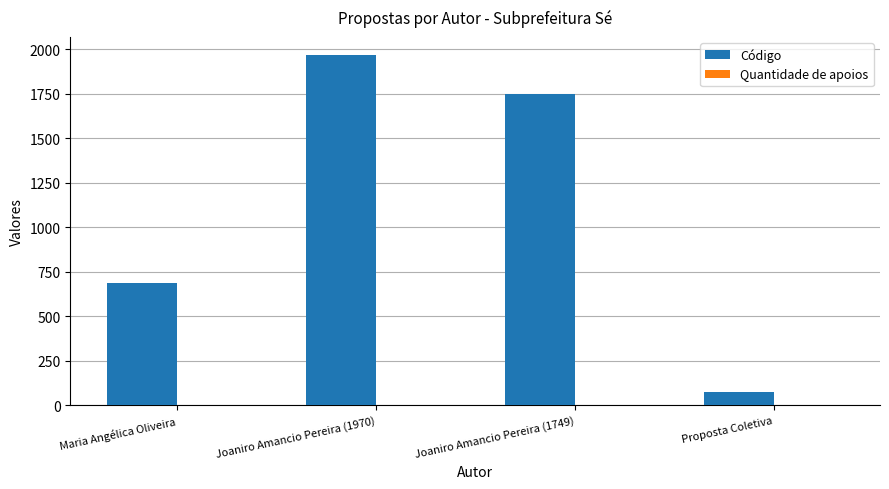

What is the sum of all Código values?

4483